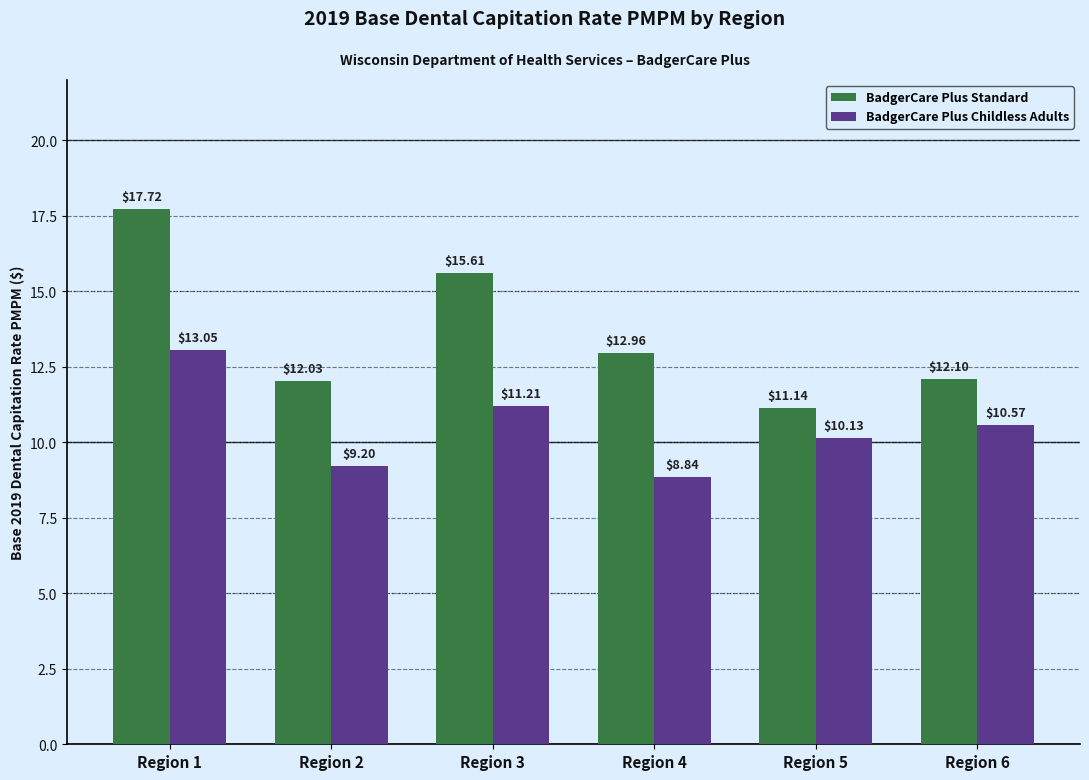

Rank the series by their maximum value, from lowest to highest.

BadgerCare Plus Childless Adults, BadgerCare Plus Standard